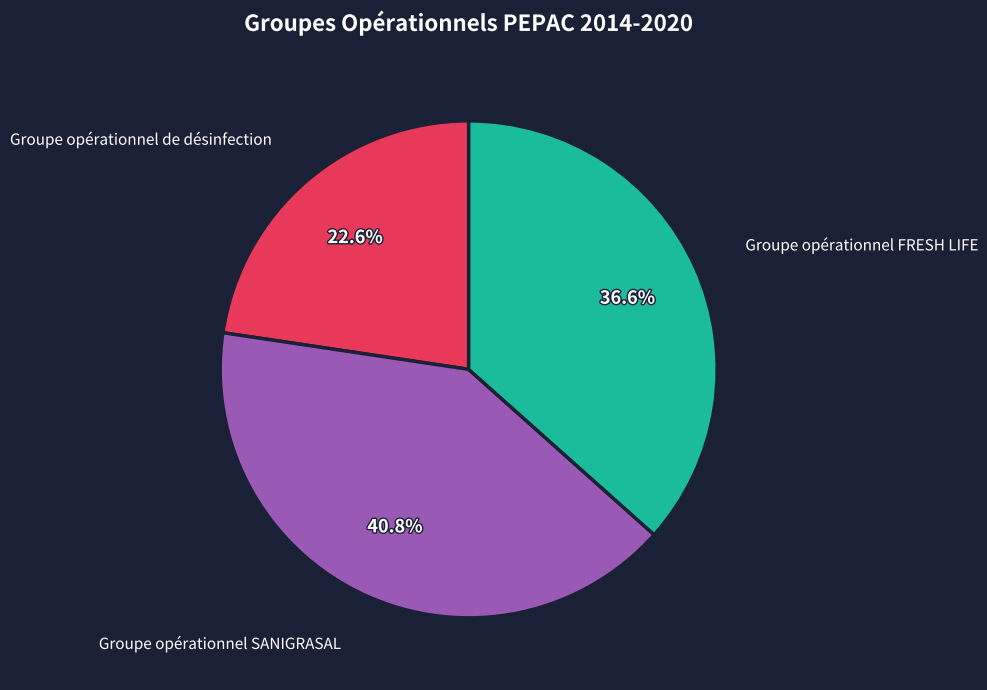

Do Groupe opérationnel FRESH LIFE and Groupe opérationnel SANIGRASAL together represent more than half of the pie?

Yes